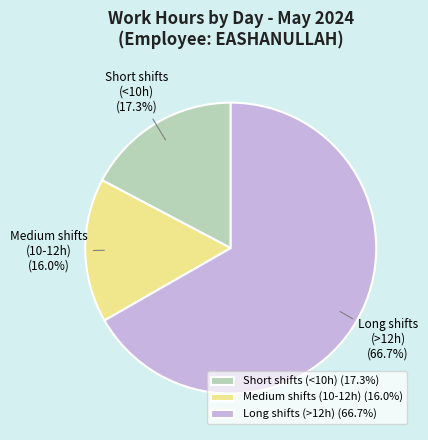

Does Short shifts (<10h) represent more than half of the total?

No